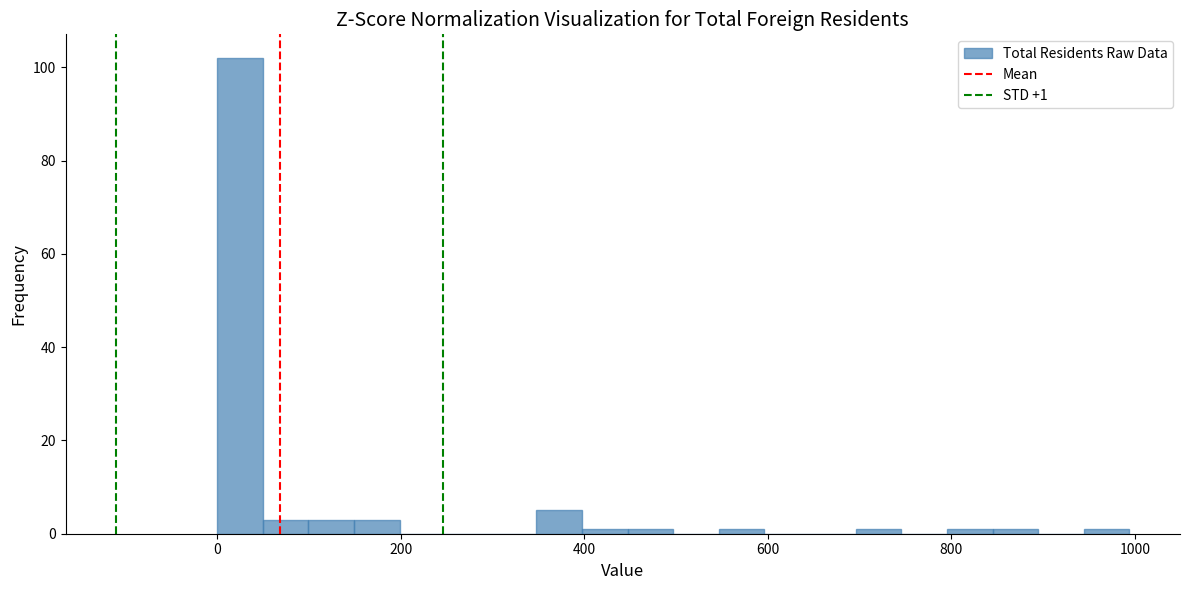

Around what value on the x-axis is the tallest bar? Give the approximate position of its centre, as read against the axis.

20